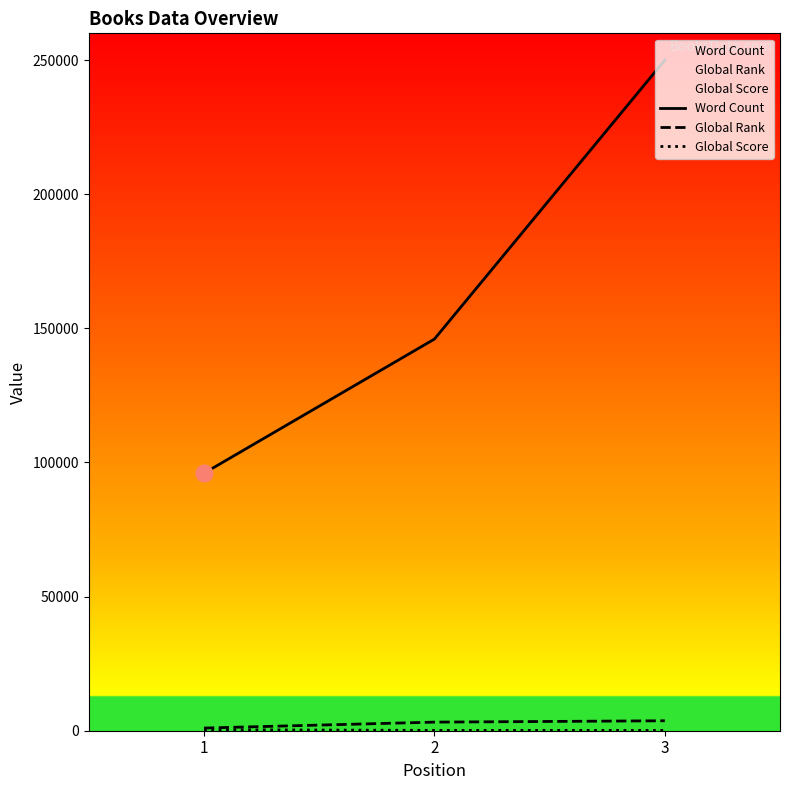

What is the maximum value for Word Count?

250000